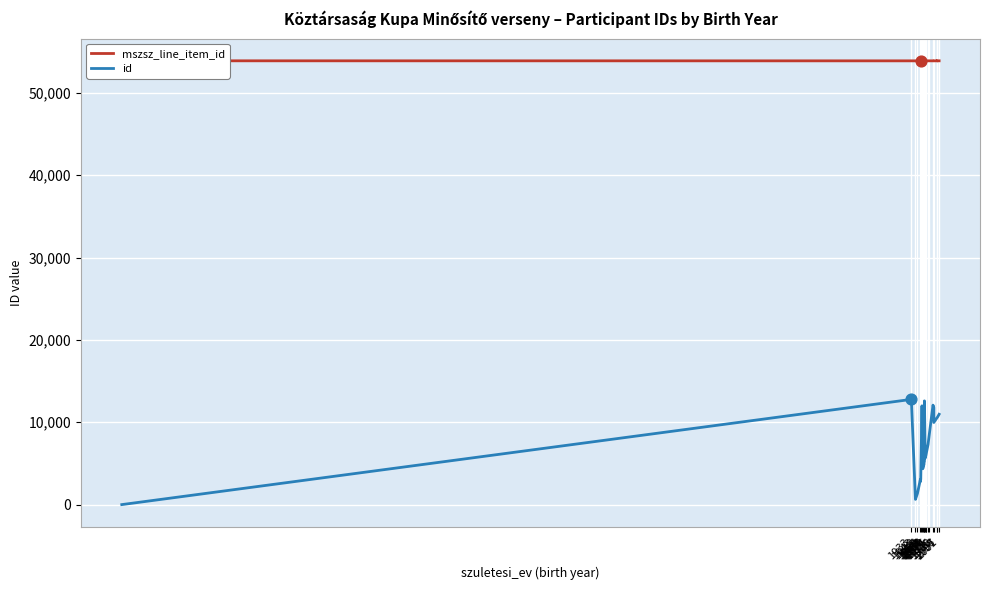

Is the value of id at 35 greater than the value of mszsz_line_item_id at 1933?

No